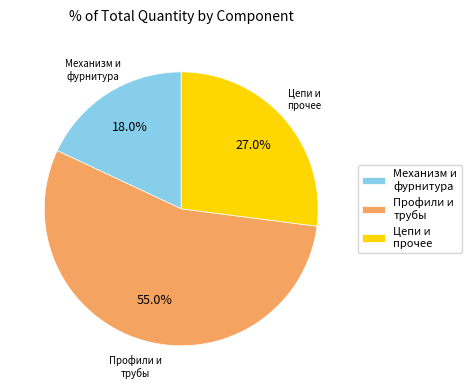

Is there a majority slice in this chart?

Yes